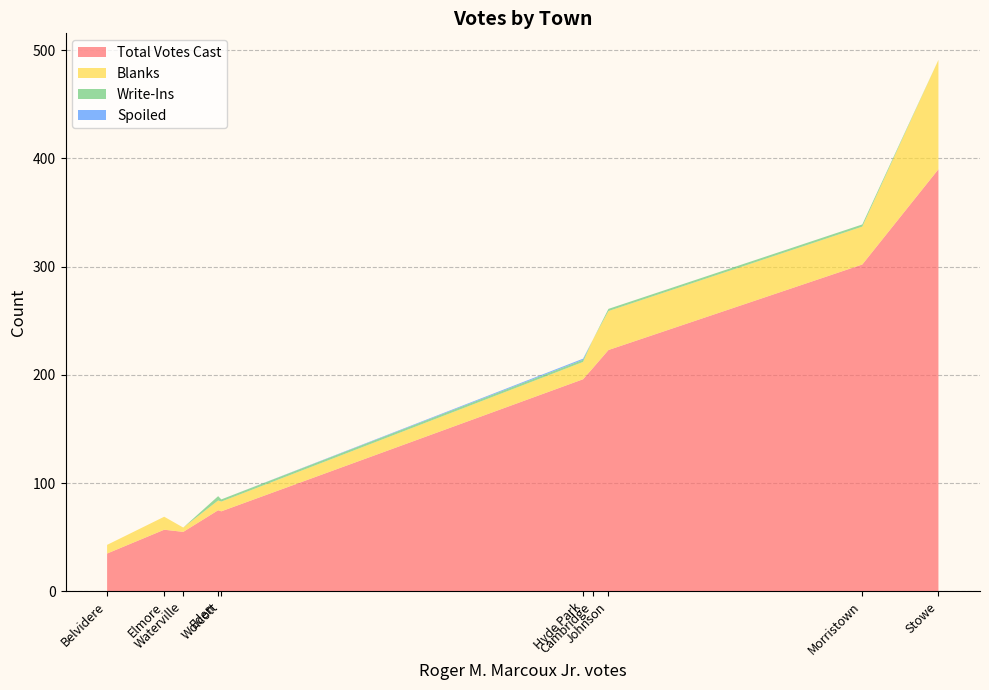

Reading left to right, transcribe all the data shown in this chart.

Total Votes Cast: Belvidere=35	Cambridge=206	Eden=75	Elmore=57	Hyde Park=196	Johnson=223	Morristown=302	Stowe=390	Waterville=55	Wolcott=74
Blanks: Belvidere=8	Cambridge=26	Eden=9	Elmore=12	Hyde Park=16	Johnson=36	Morristown=35	Stowe=101	Waterville=4	Wolcott=9
Write-Ins: Belvidere=0	Cambridge=0	Eden=4	Elmore=0	Hyde Park=2	Johnson=2	Morristown=2	Stowe=0	Waterville=0	Wolcott=2
Spoiled: Belvidere=0	Cambridge=0	Eden=0	Elmore=0	Hyde Park=1	Johnson=0	Morristown=0	Stowe=0	Waterville=0	Wolcott=0